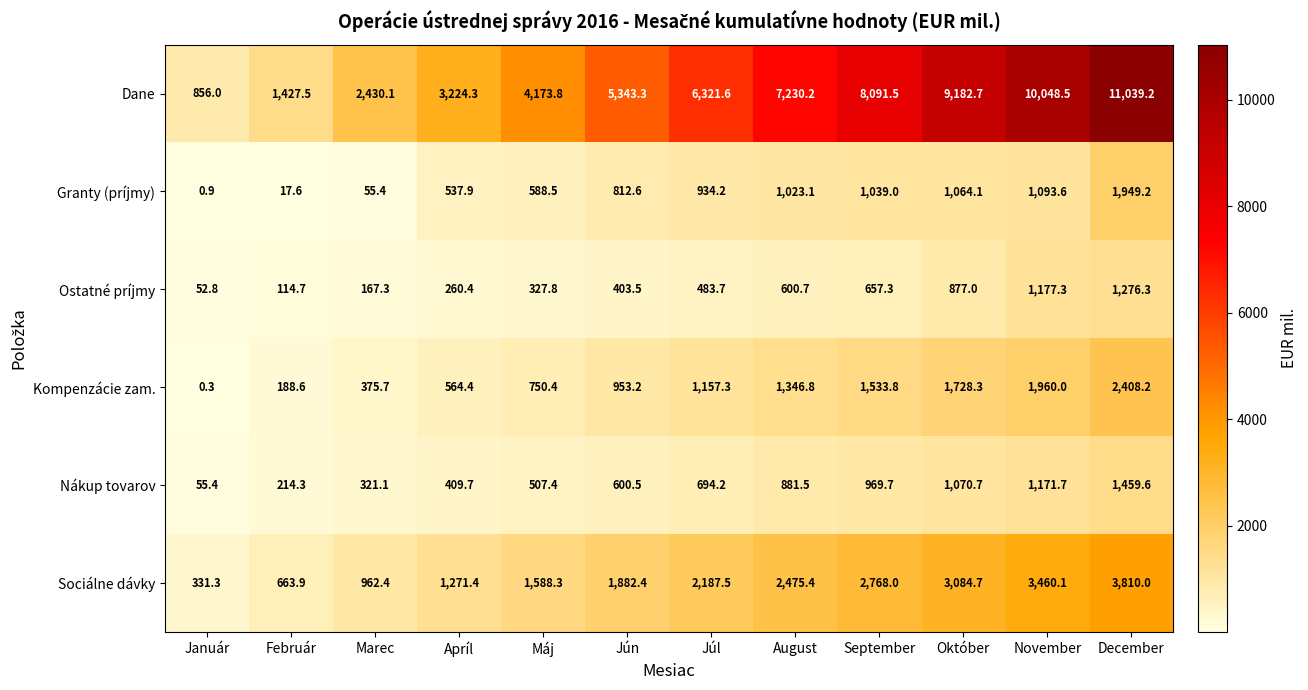

The value of Nákup tovarov at Jún is 990.4. True or false?

False